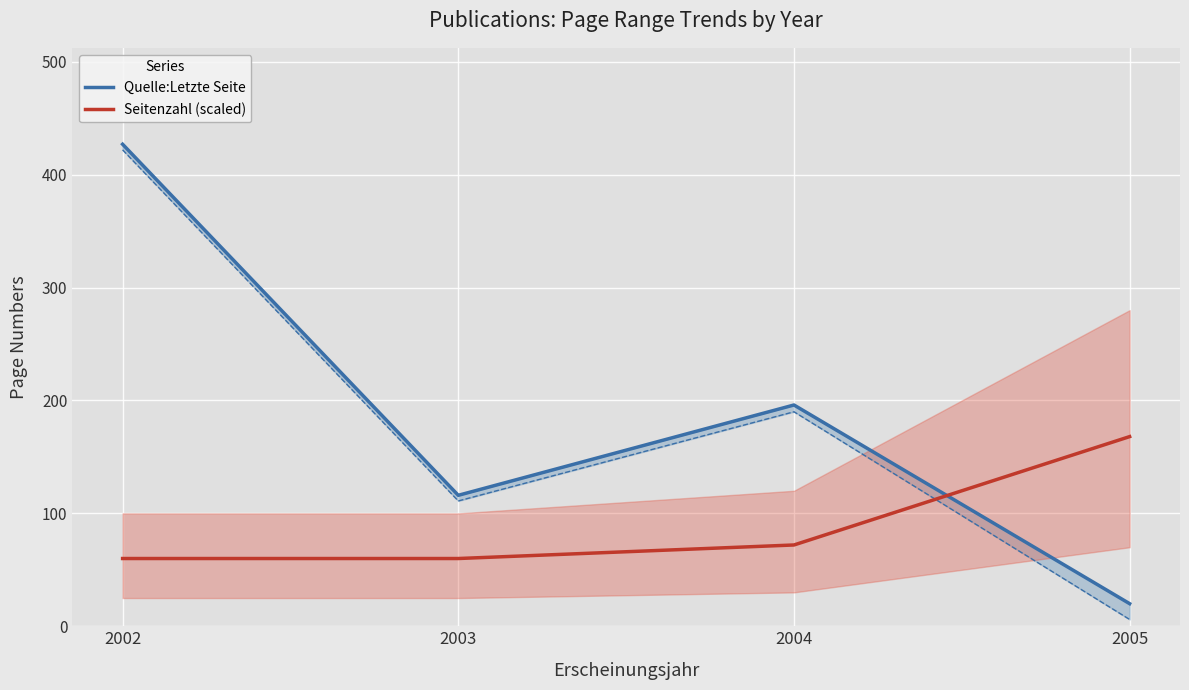

Which series changed the most between 2003 and 2004?

Quelle:Letzte Seite